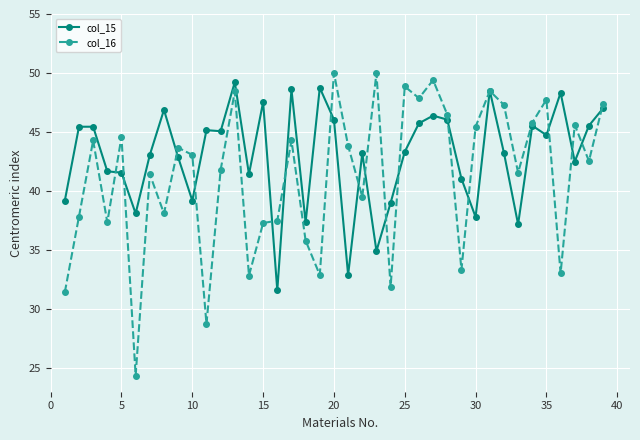

Which series has the largest total across all categories?

col_15